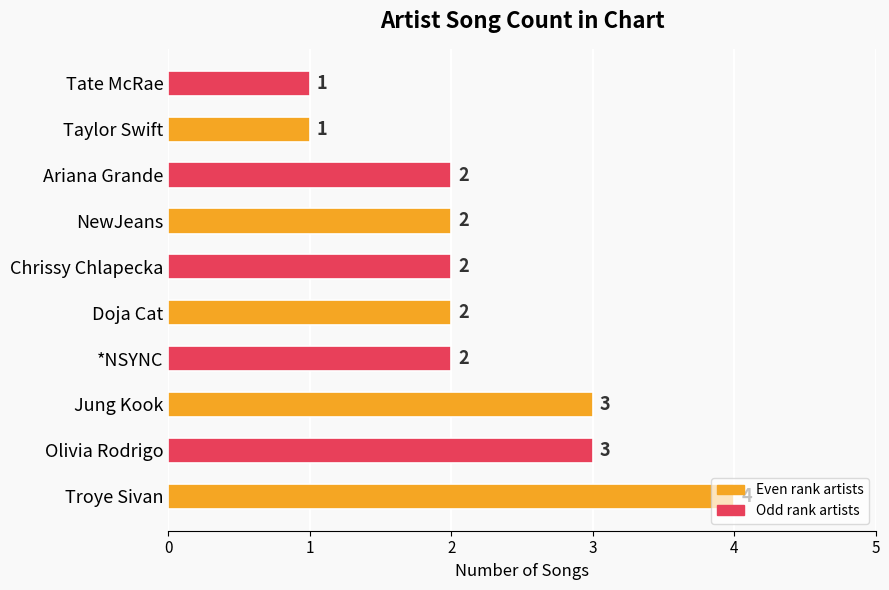

What is the ratio of the value at Ariana Grande to the value at Doja Cat?

1.0